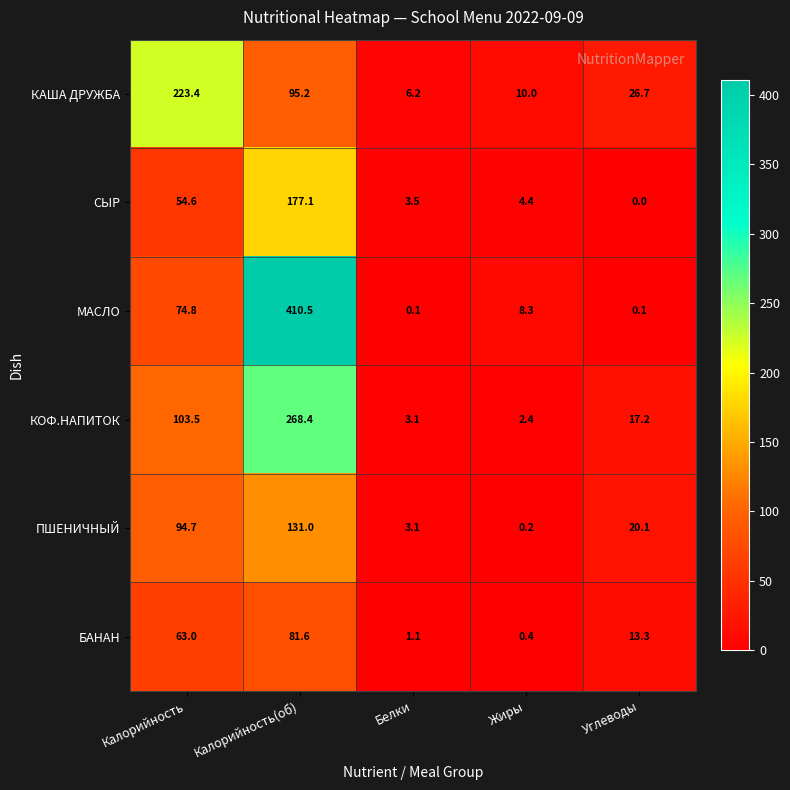

Is it true that КАША ДРУЖБА equals 45.9 at Калорийность?

False